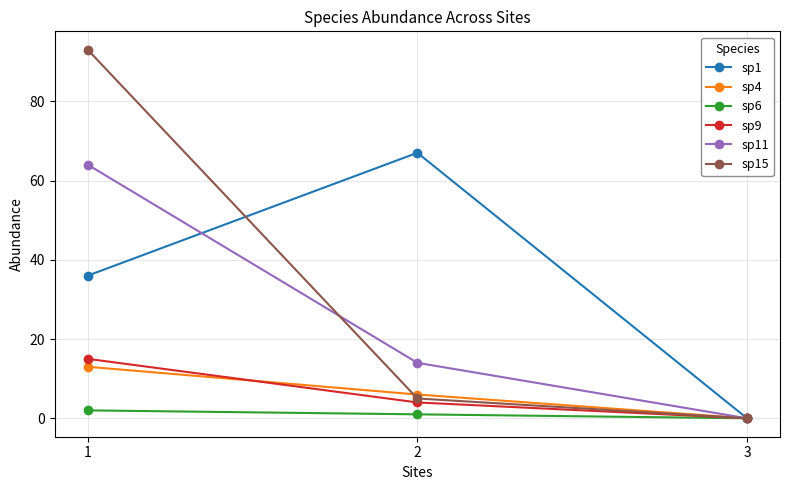

Which category has the lowest value in the sp11 series?

3